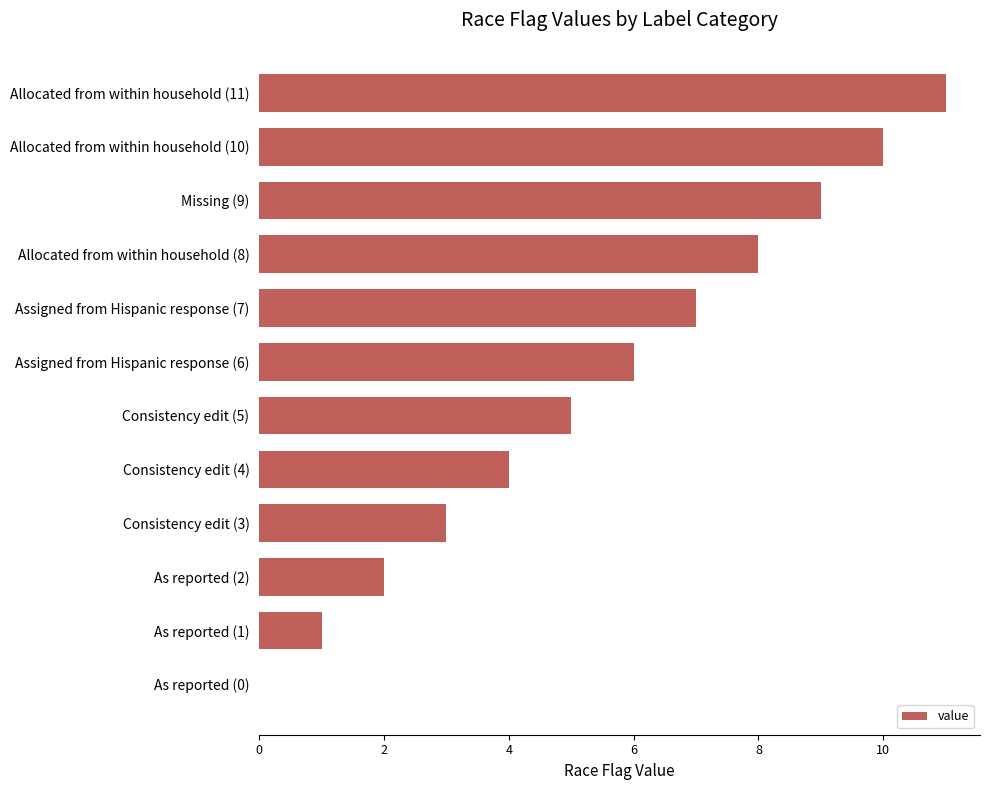

How many series are shown in this chart?

1